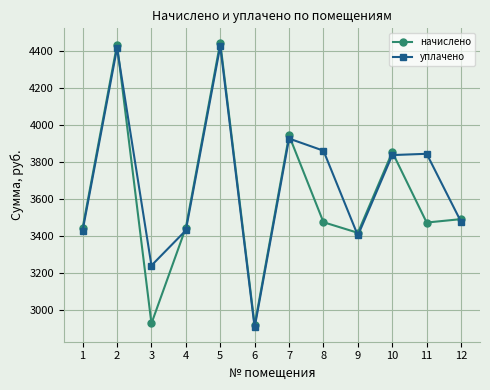

What are all the series names shown in the legend?

начислено, уплачено